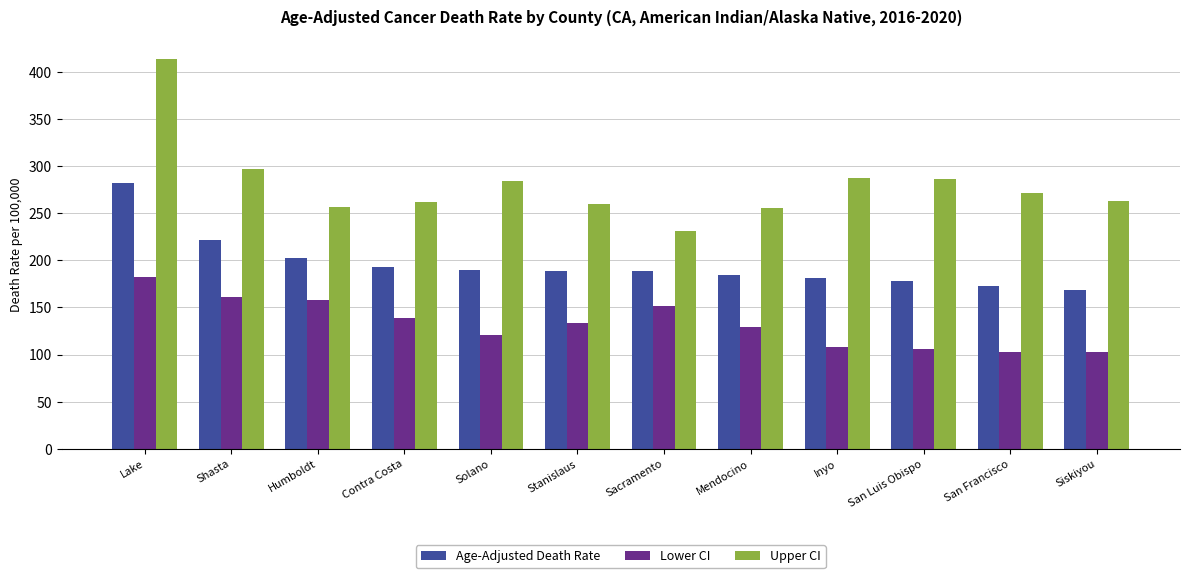

What is the spread (max minus min) of values at Shasta?

135.5